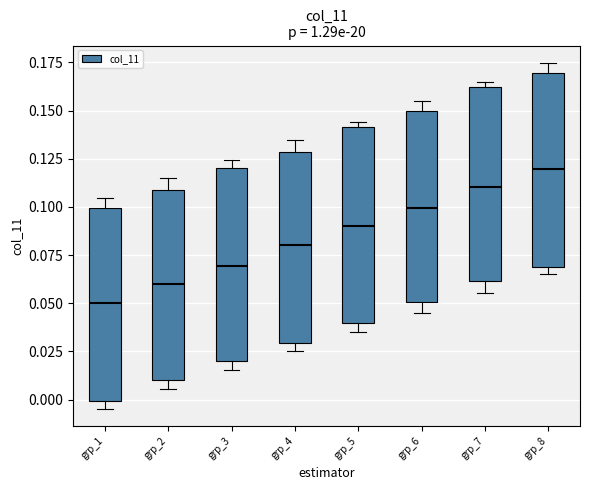

Which box's median line is the highest?

grp_8